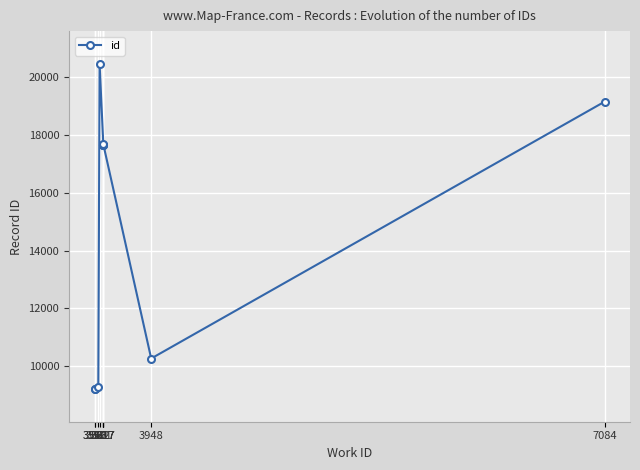

At which label is the value closest to 14834?

3617